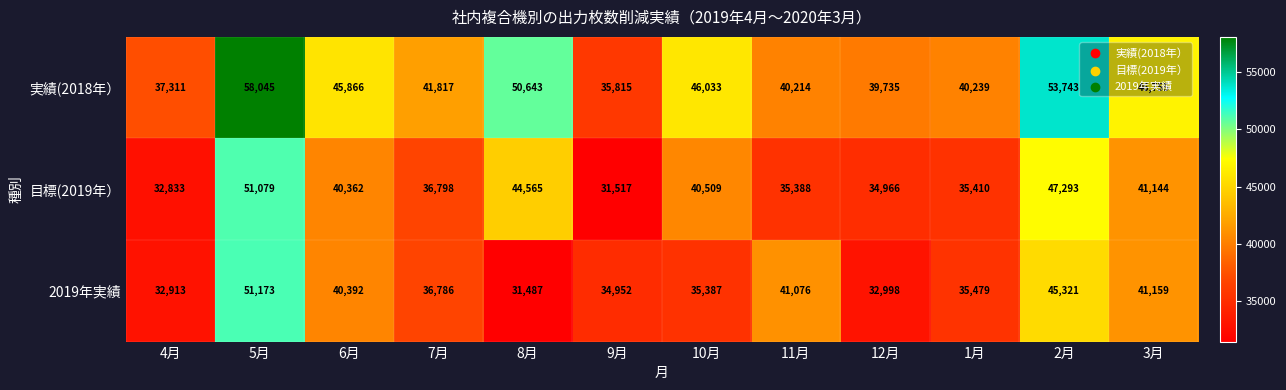

What is the minimum value for 目標(2019年）?

31517